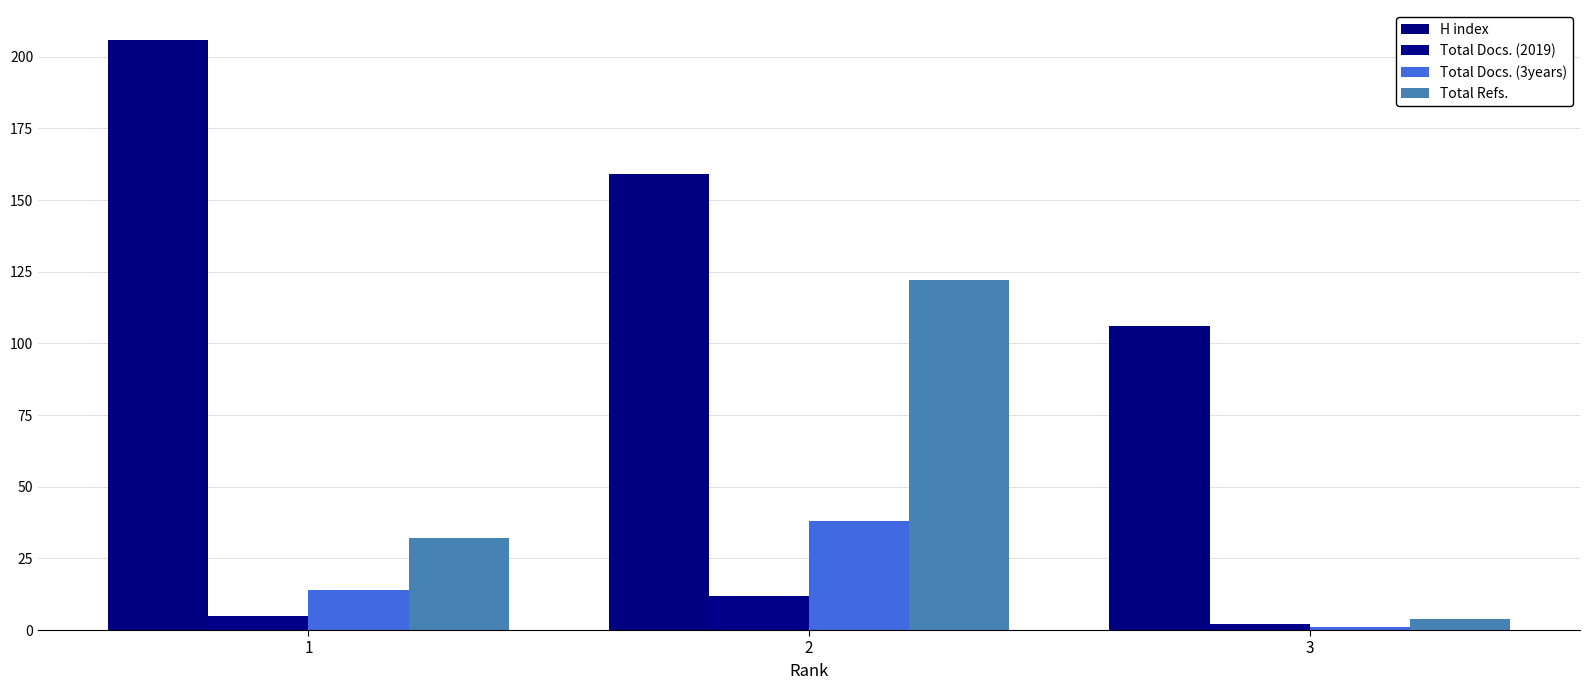

Reading right to left, extract all data points from this chart.

H index: 3=106	2=159	1=206
Total Docs. (2019): 3=2	2=12	1=5
Total Docs. (3years): 3=1	2=38	1=14
Total Refs.: 3=4	2=122	1=32